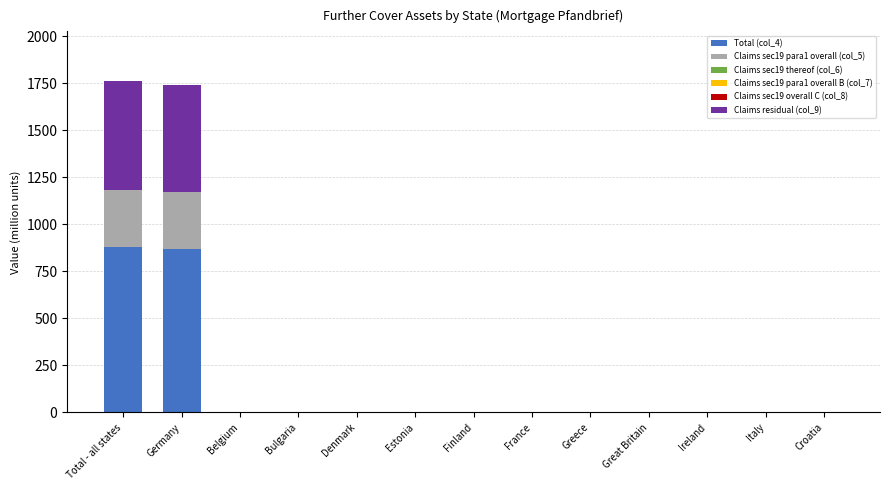

What is the highest value of the Total (col_4) series?

881.4